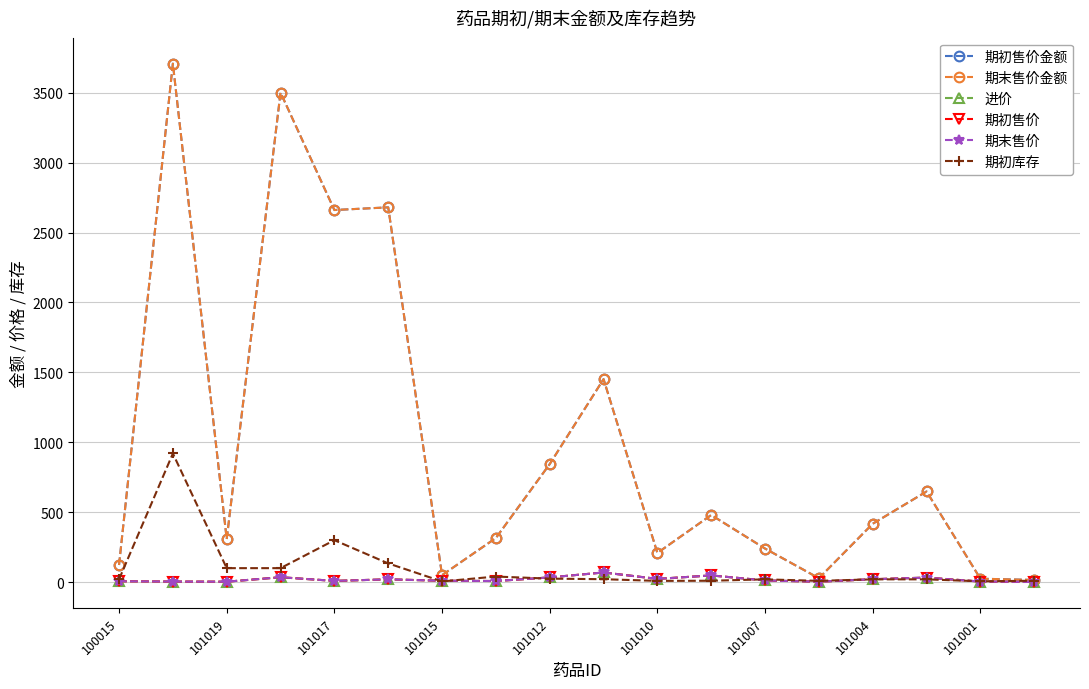

What is the label of the 3rd point from the right?

15